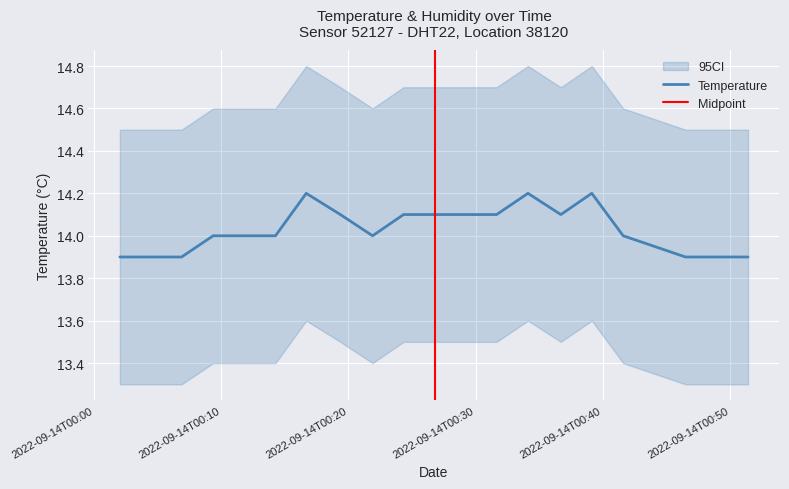

Rank the categories by value from lowest to highest.

2022-09-14T00:02:02, 2022-09-14T00:04:28, 2022-09-14T00:06:53, 2022-09-14T00:46:30, 2022-09-14T00:48:58, 2022-09-14T00:51:25, 2022-09-14T00:09:22, 2022-09-14T00:11:49, 2022-09-14T00:14:16, 2022-09-14T00:21:54, 2022-09-14T00:41:36, 2022-09-14T00:19:22, 2022-09-14T00:24:20, 2022-09-14T00:26:47, 2022-09-14T00:29:13, 2022-09-14T00:31:39, 2022-09-14T00:36:42, 2022-09-14T00:16:41, 2022-09-14T00:34:07, 2022-09-14T00:39:08